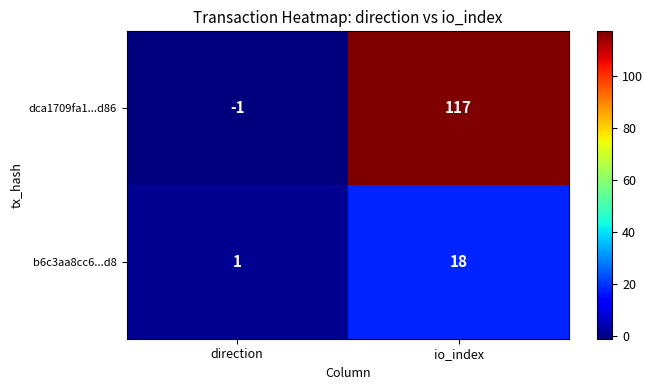

Is it true that b6c3aa8cc6...d8 equals 18 at io_index?

True